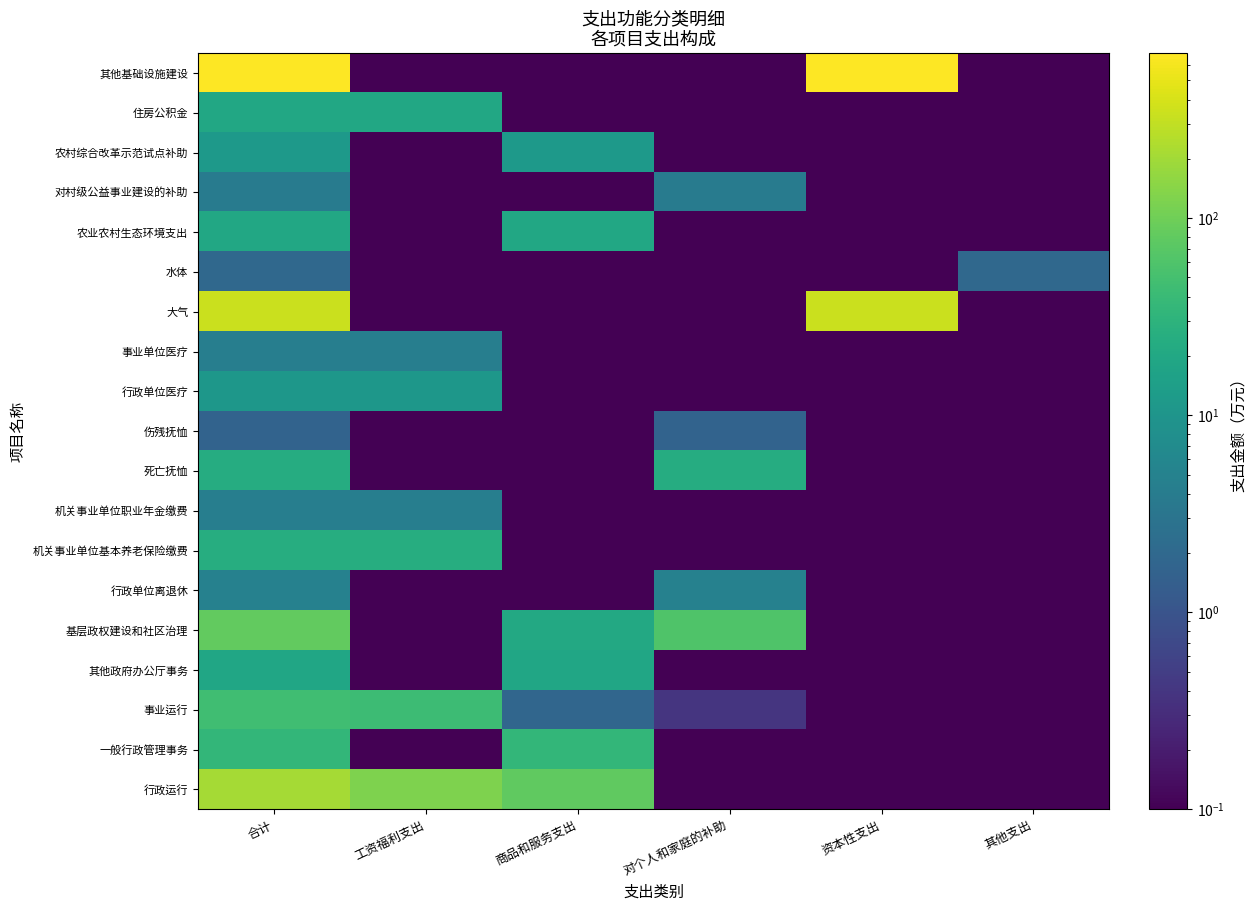

At which category is the sum across all series the highest?

合计